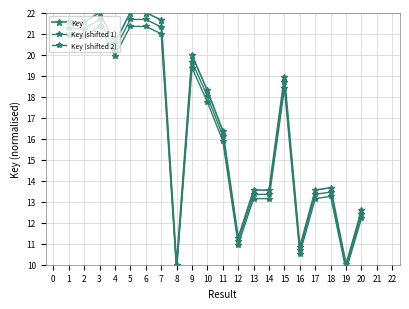

List the series in order of their overall mean, lowest first.

Key (shifted 2), Key (shifted 1), Key